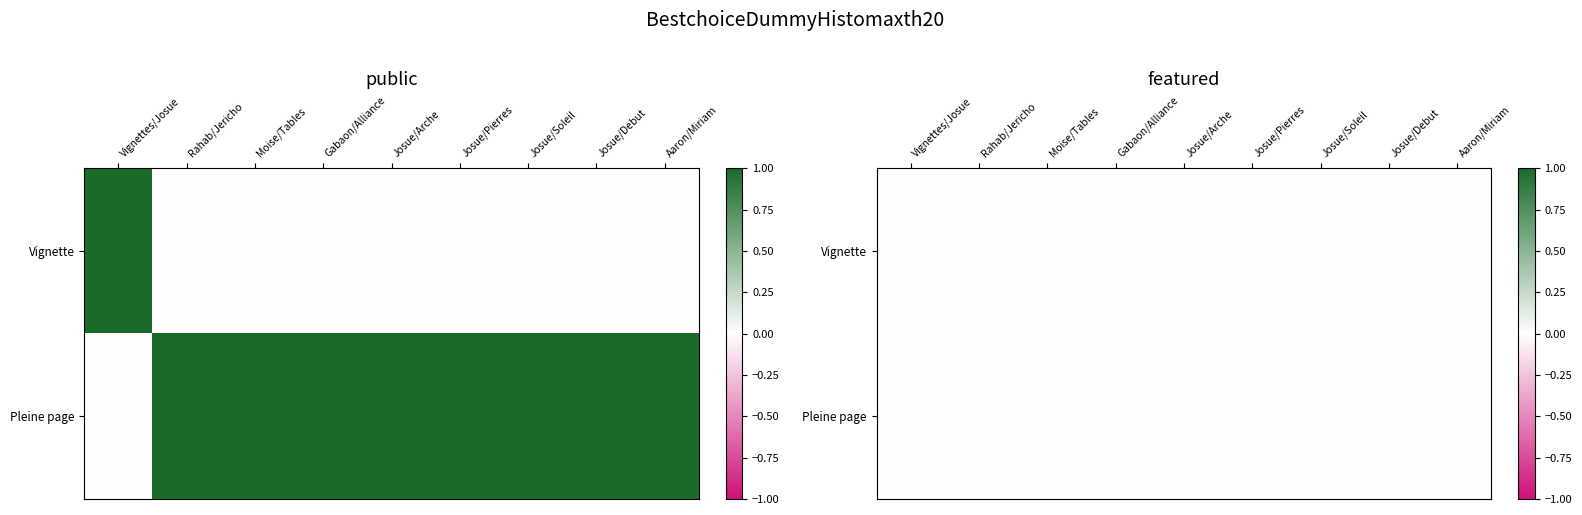

Count the Pleine page values in the range 1 to 2.

8